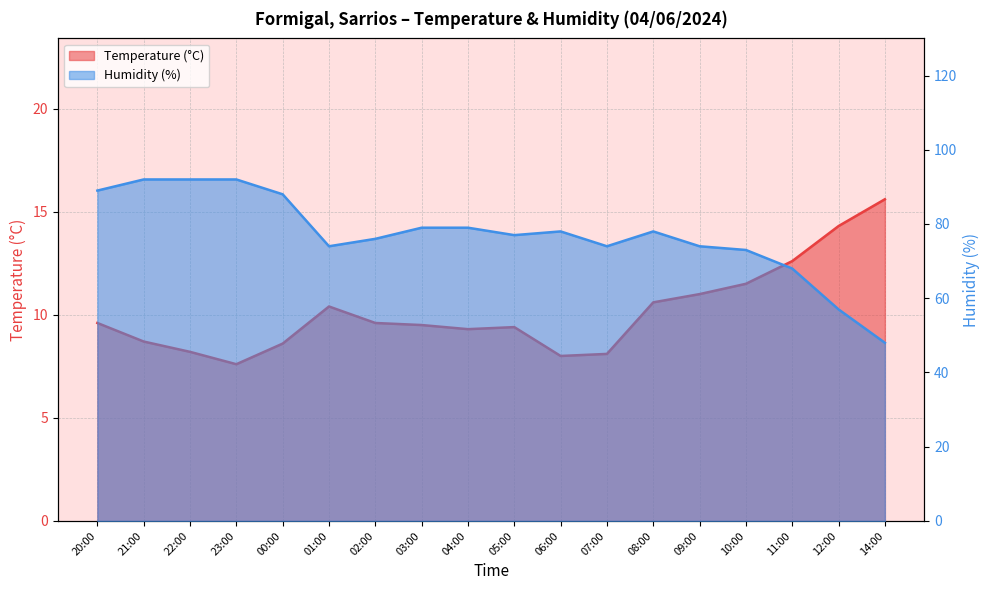

Which series has the widest spread of values?

Humidity (%)